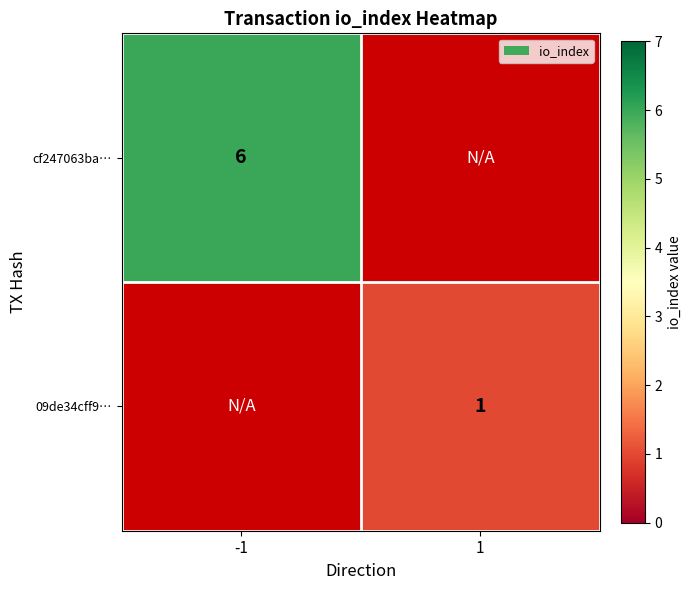

Is it true that 09de34cff9… equals 1 at 1?

True